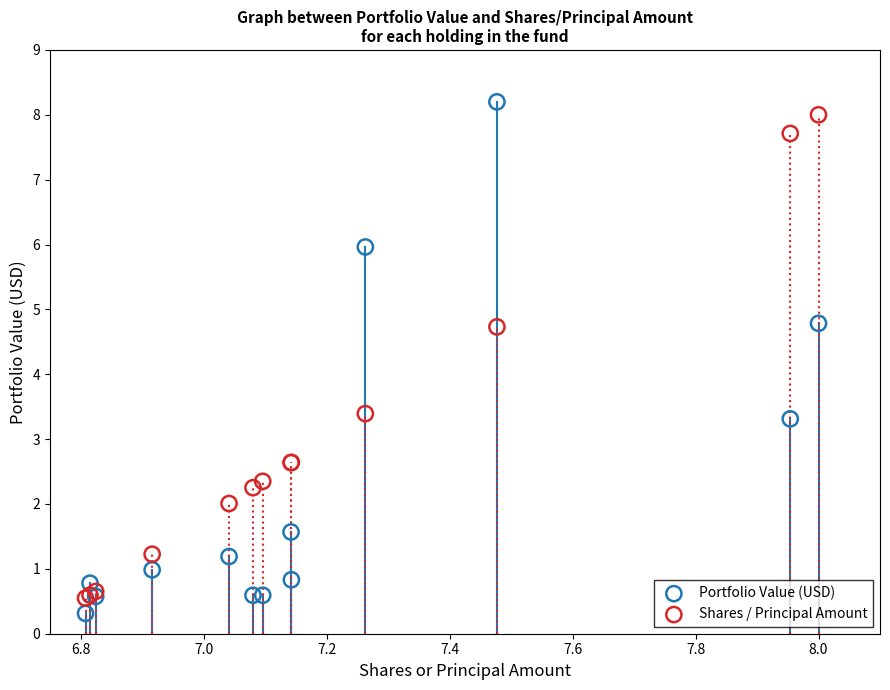

Which series reaches the maximum Y coordinate?

Portfolio Value (USD)